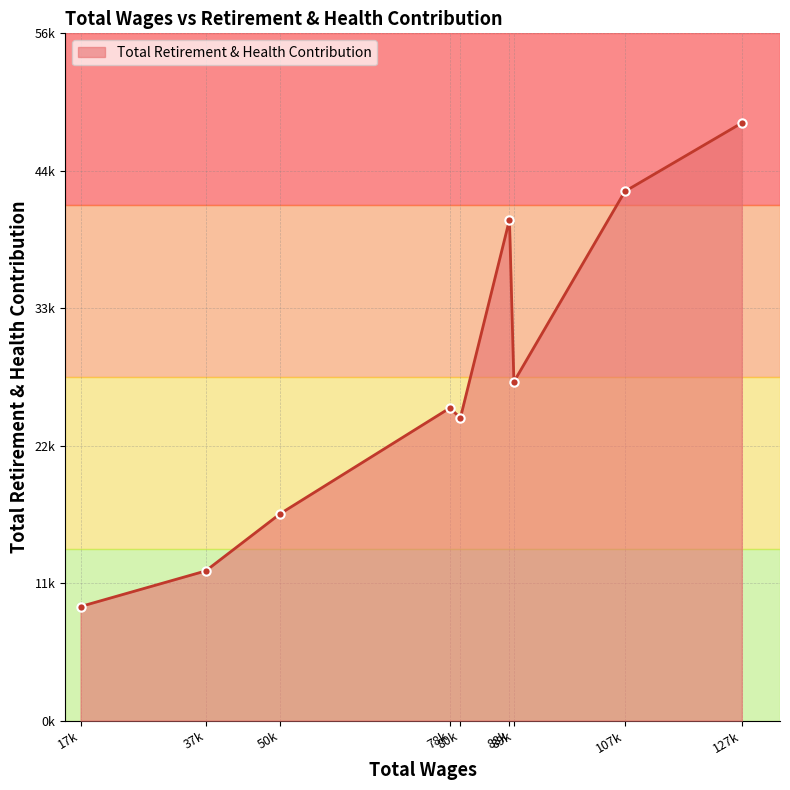

Which category has the lowest value across all series?

17k